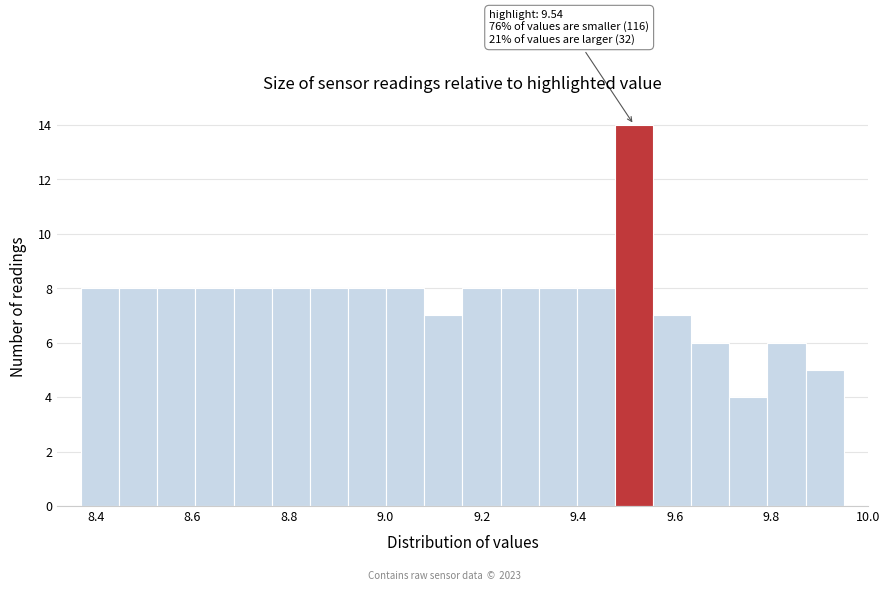

Around what value on the x-axis is the tallest bar? Give the approximate position of its centre, as read against the axis.

9.52